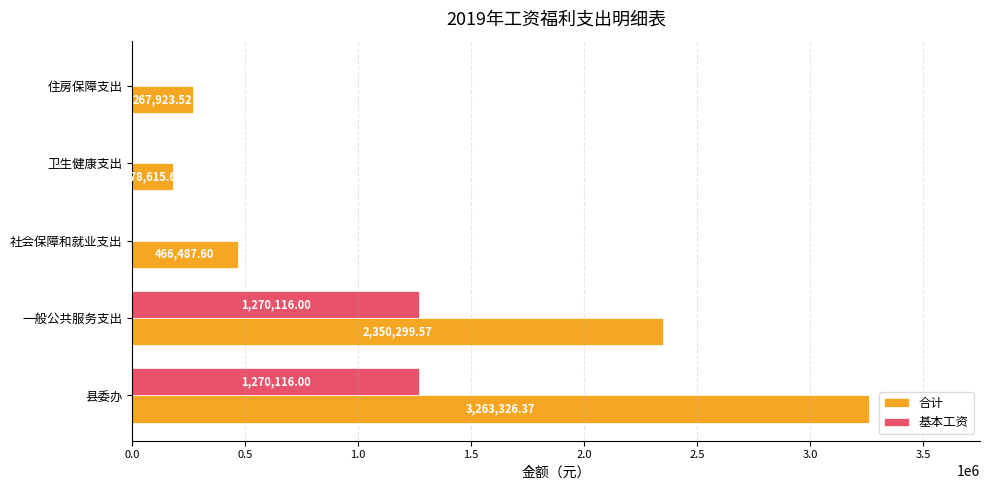

What is the average value of the 合计 series?

1305330.5